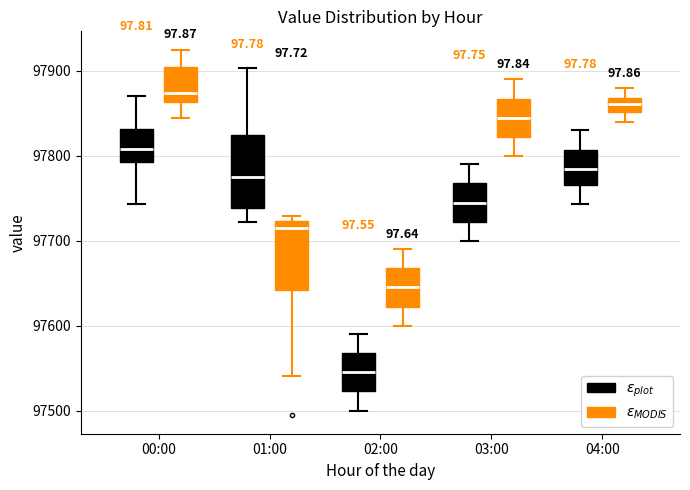

Reading left to right, read every box against the y-axis: the position of its median line, the range the box covers, and the ends of its whiskers. The values are not printed on the chart, so give them approximately, as read against the axis.

00:00 ($\varepsilon_{plot}$): median 97810, box 97790 to 97830, whiskers 97740 to 97870
00:00 ($\varepsilon_{MODIS}$): median 97870, box 97860 to 97900, whiskers 97840 to 97930
01:00 ($\varepsilon_{plot}$): median 97780, box 97740 to 97820, whiskers 97720 to 97900
01:00 ($\varepsilon_{MODIS}$): median 97720 (just below the box's upper edge), box 97640 to 97720, whiskers 97540 to 97730
02:00 ($\varepsilon_{plot}$): median 97550, box 97520 to 97570, whiskers 97500 to 97590
02:00 ($\varepsilon_{MODIS}$): median 97650, box 97620 to 97670, whiskers 97600 to 97690
03:00 ($\varepsilon_{plot}$): median 97750, box 97720 to 97770, whiskers 97700 to 97790
03:00 ($\varepsilon_{MODIS}$): median 97850, box 97820 to 97870, whiskers 97800 to 97890
04:00 ($\varepsilon_{plot}$): median 97790, box 97770 to 97810, whiskers 97740 to 97830
04:00 ($\varepsilon_{MODIS}$): median 97860, box 97850 to 97870, whiskers 97840 to 97880